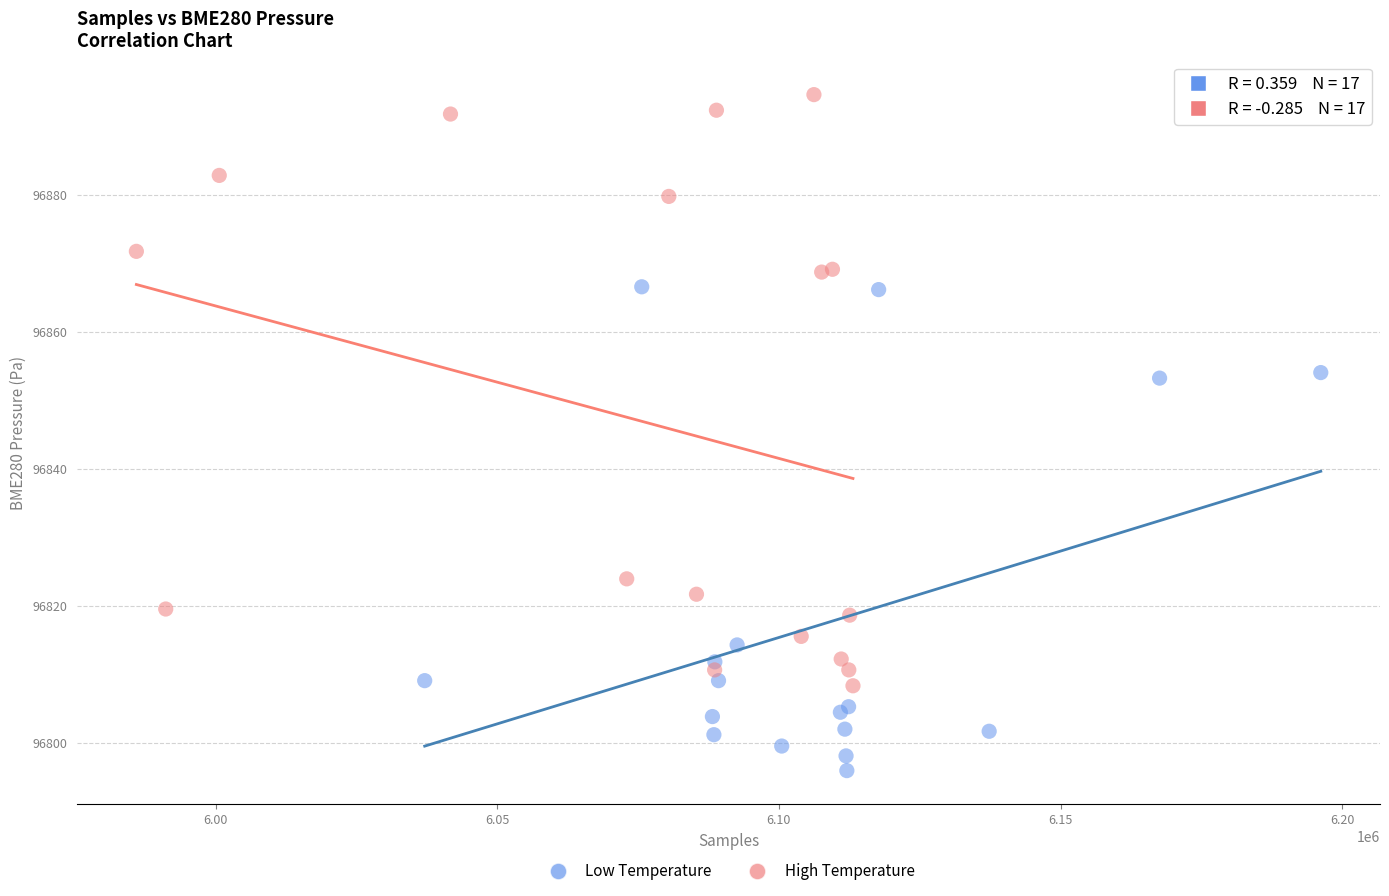

Which series reaches the maximum Y coordinate?

High Temperature